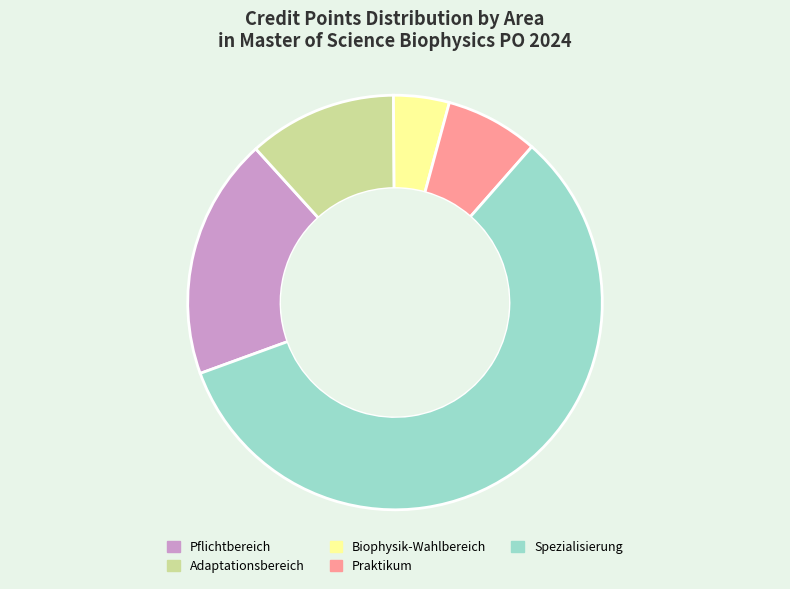

Which category accounts for the majority?

Spezialisierung